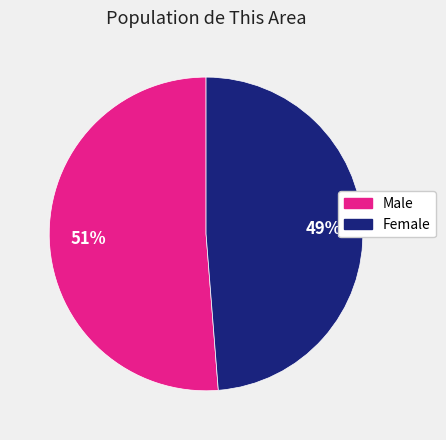

Combined, do Female and Male account for over 50%?

Yes